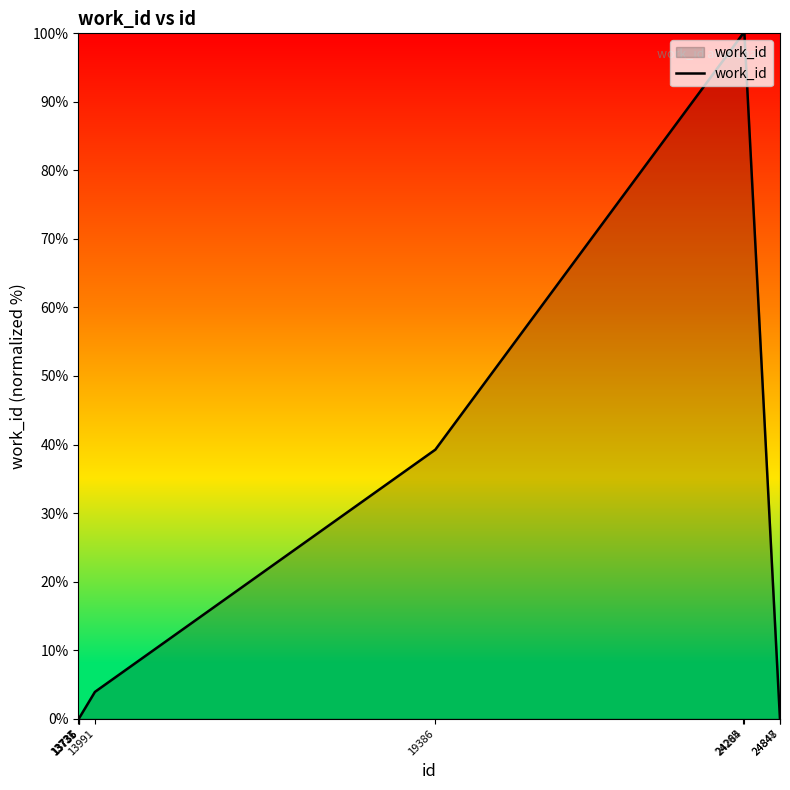

What is the maximum value shown in the chart?

100.0